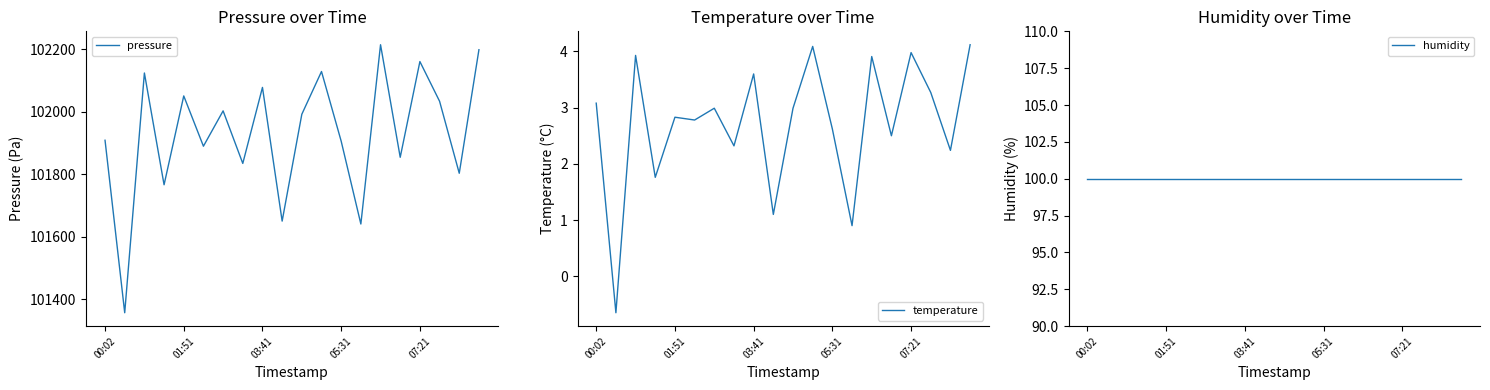

True or false: temperature has a value of 1.9 at 00:02.

False